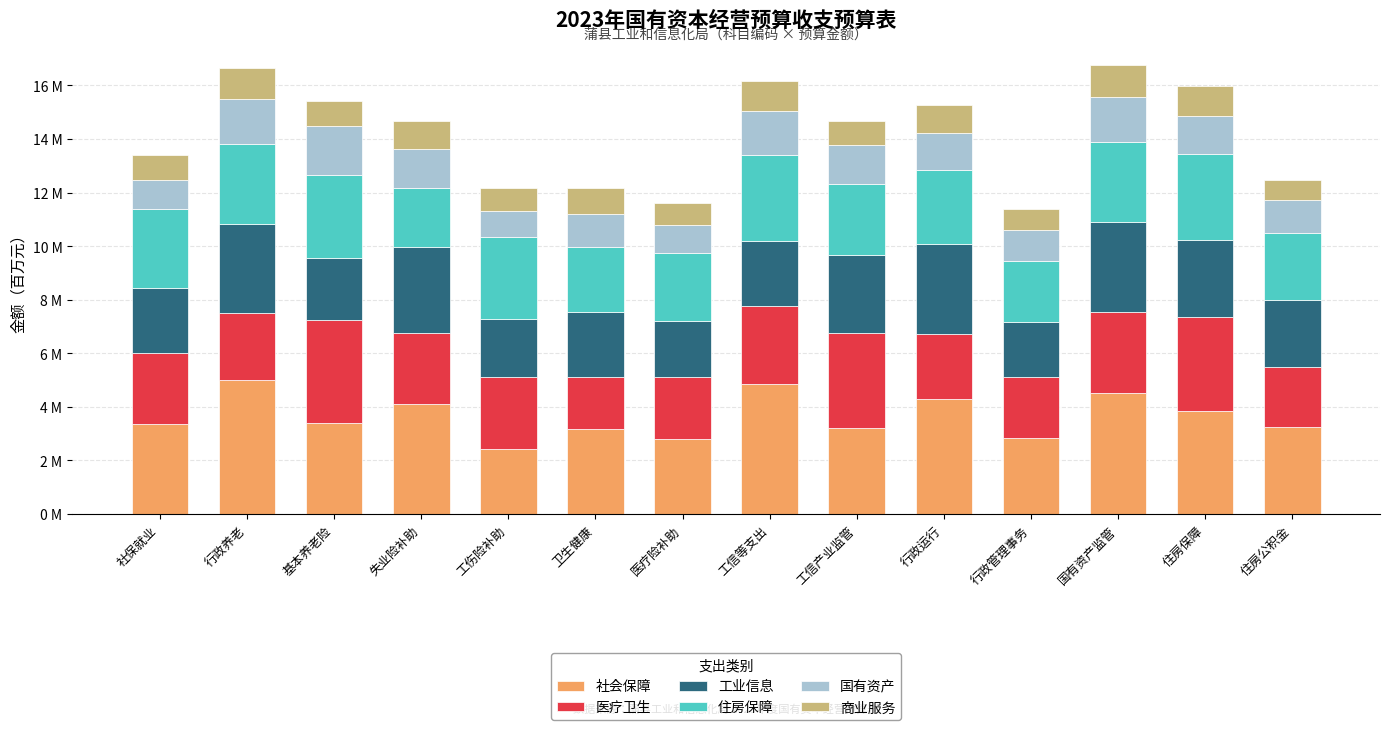

Does the chart contain any negative values?

No